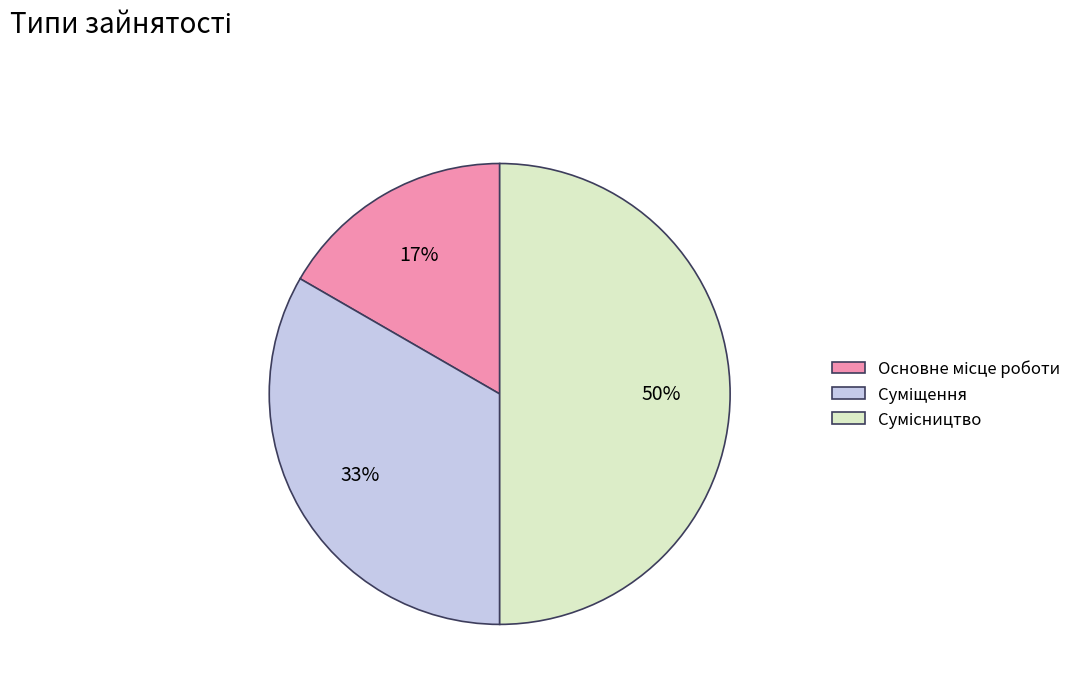

To the nearest percent, what is the average slice percentage?

33%